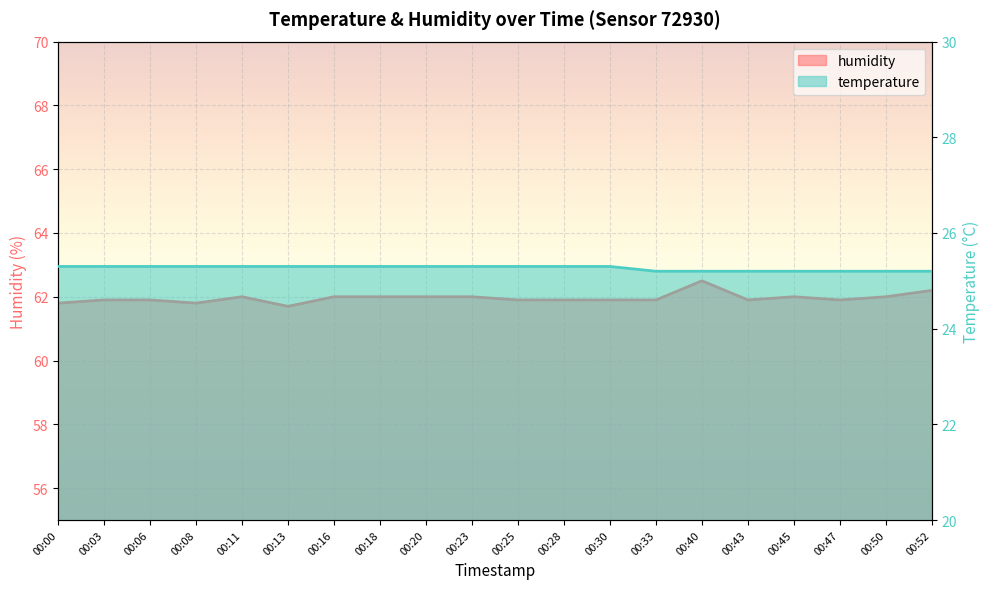

In humidity, how many points are higher than both neighbors (excluding endpoints)?

3